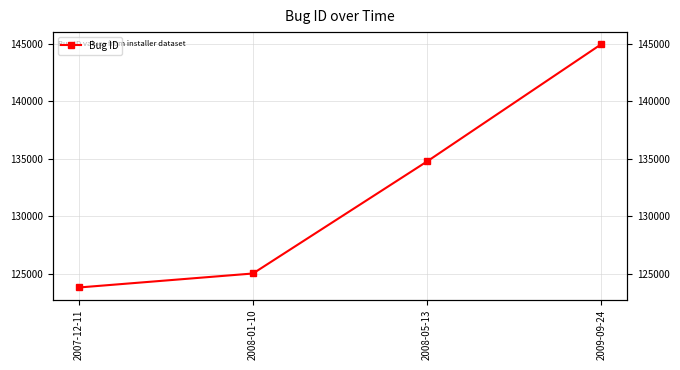

What is the ratio of the value at 2008-01-10 to the value at 2008-05-13?

0.9